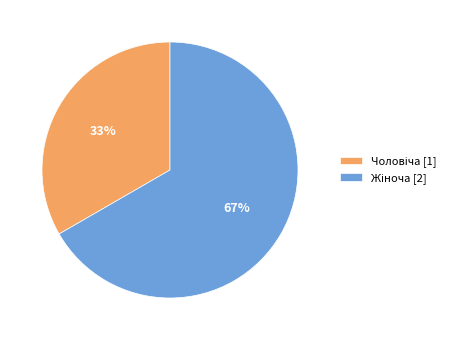

Is there any slice that represents more than half of the pie?

Yes